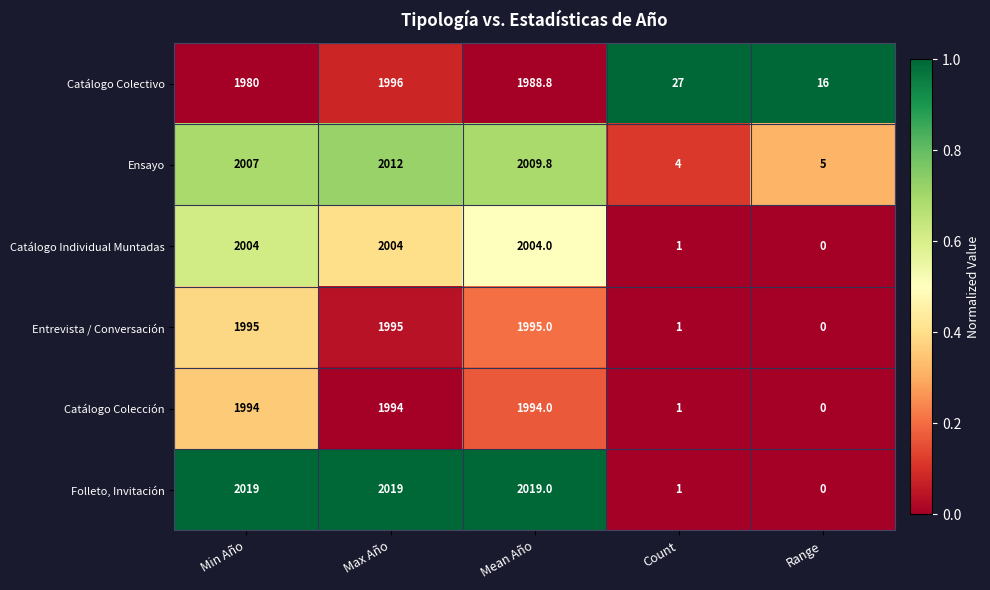

At which category is the sum across all series the highest?

Max Año